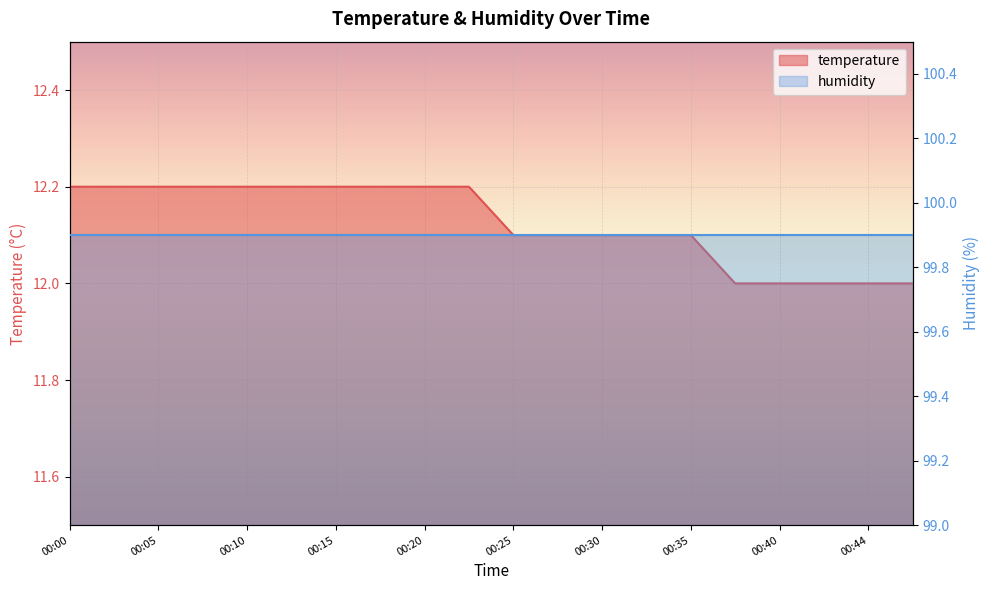

Rank the categories by value from lowest to highest.

00:37, 00:40, 00:42, 00:44, 00:47, 00:25, 00:27, 00:30, 00:32, 00:35, 00:00, 00:03, 00:05, 00:08, 00:10, 00:13, 00:15, 00:18, 00:20, 00:22